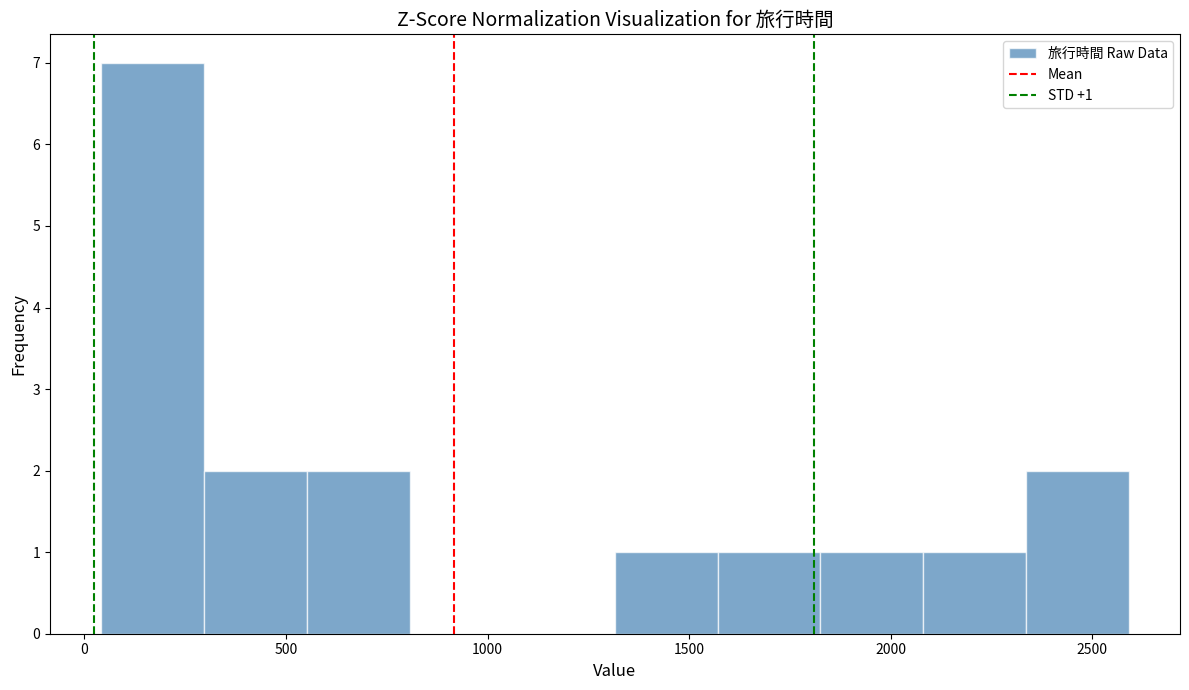

Which range on the x-axis has the tallest bar?

50 to 300